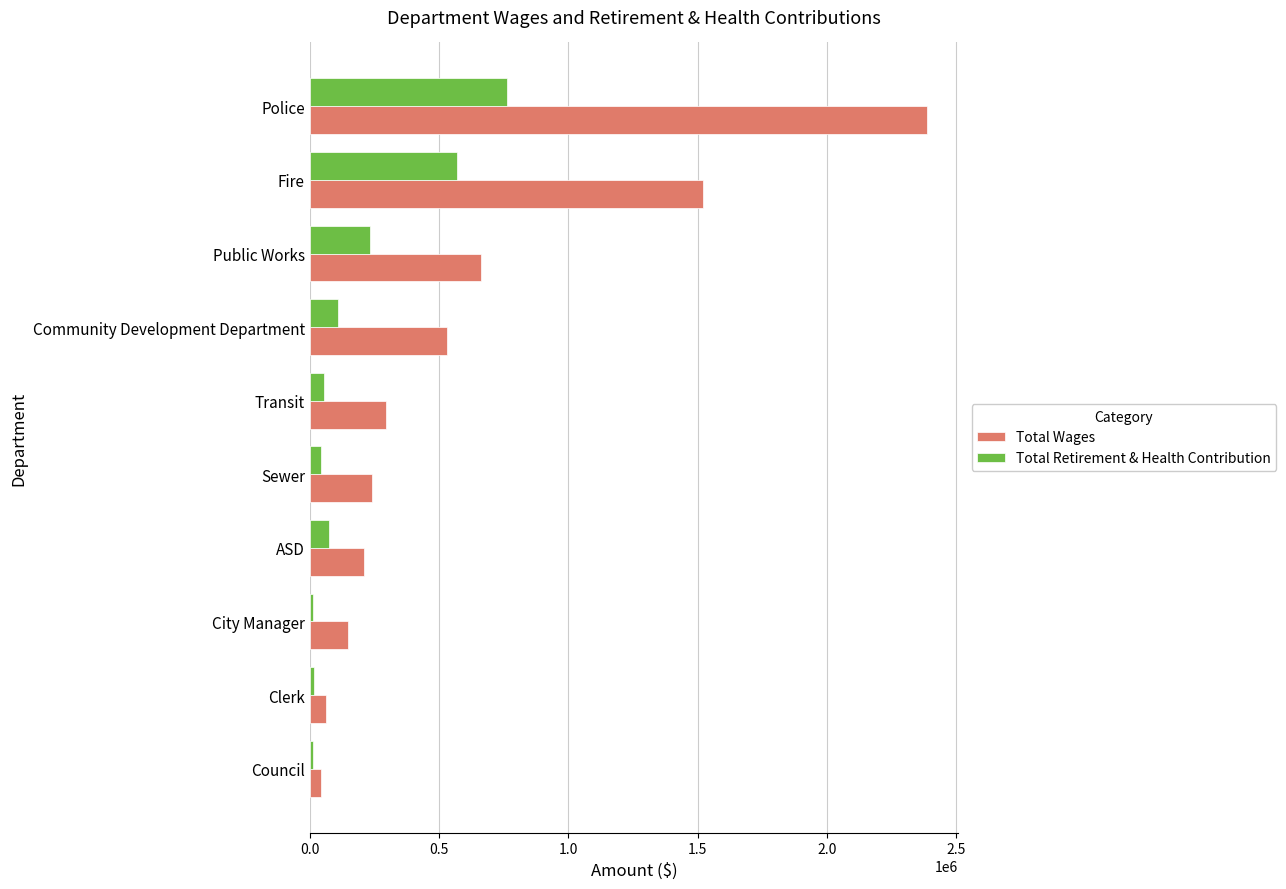

The Total Wages series shows 1522582 at Fire. True or false?

True